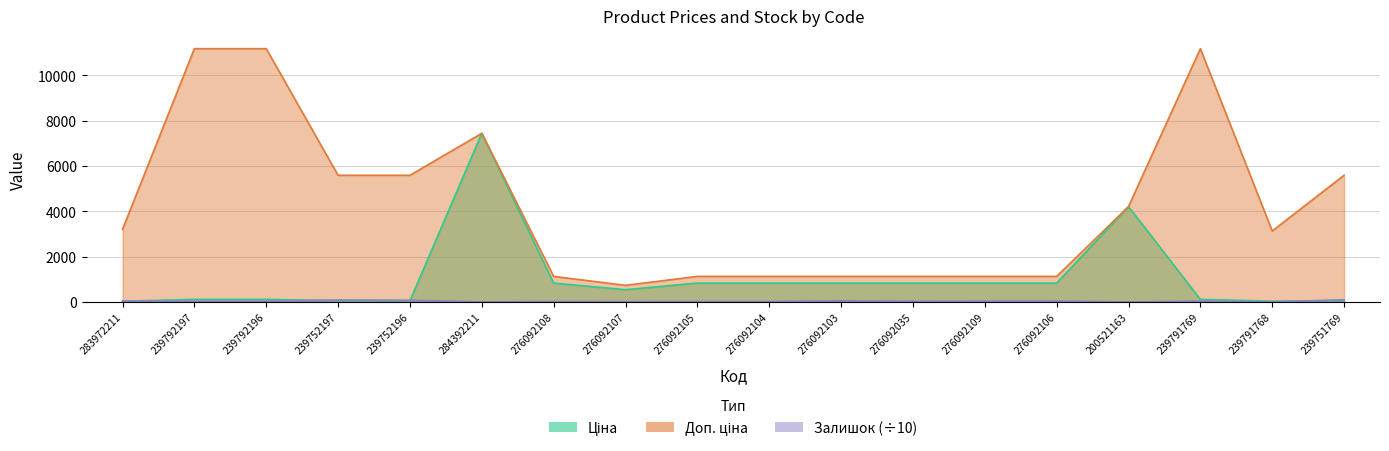

What is the total value across all series at 239752197?

5731.4